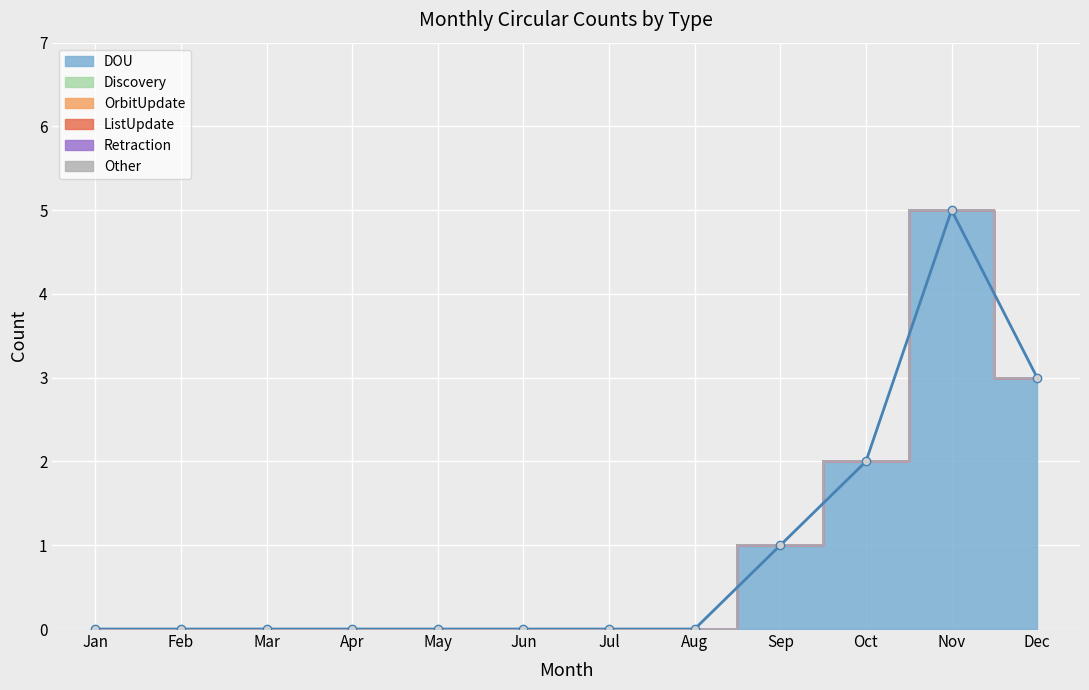

True or false: OrbitUpdate has more than 1 interior local peaks.

False